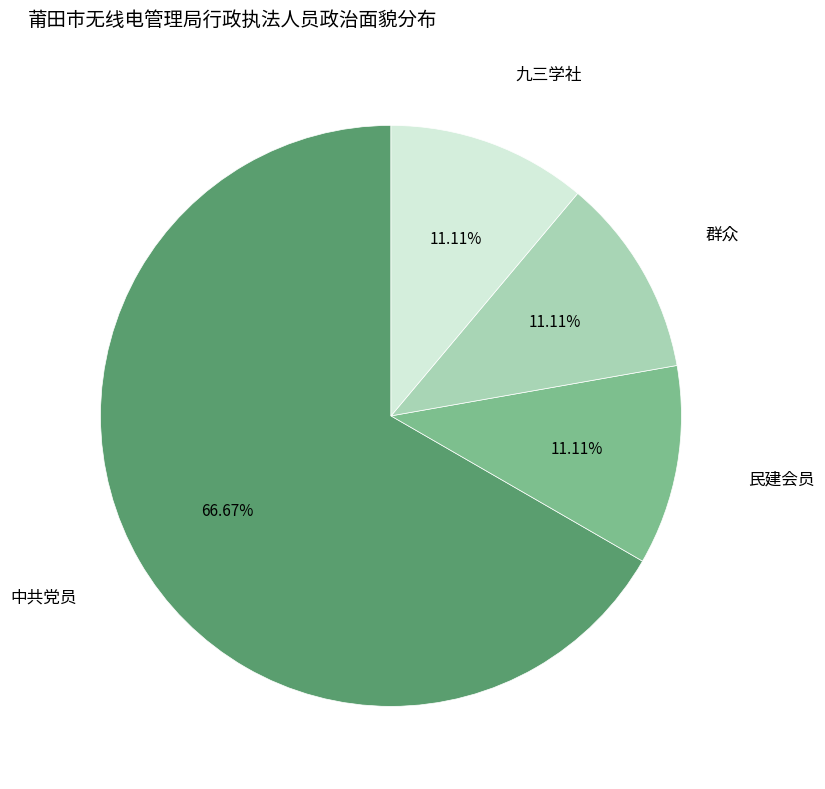

Is there any slice that represents more than half of the pie?

Yes